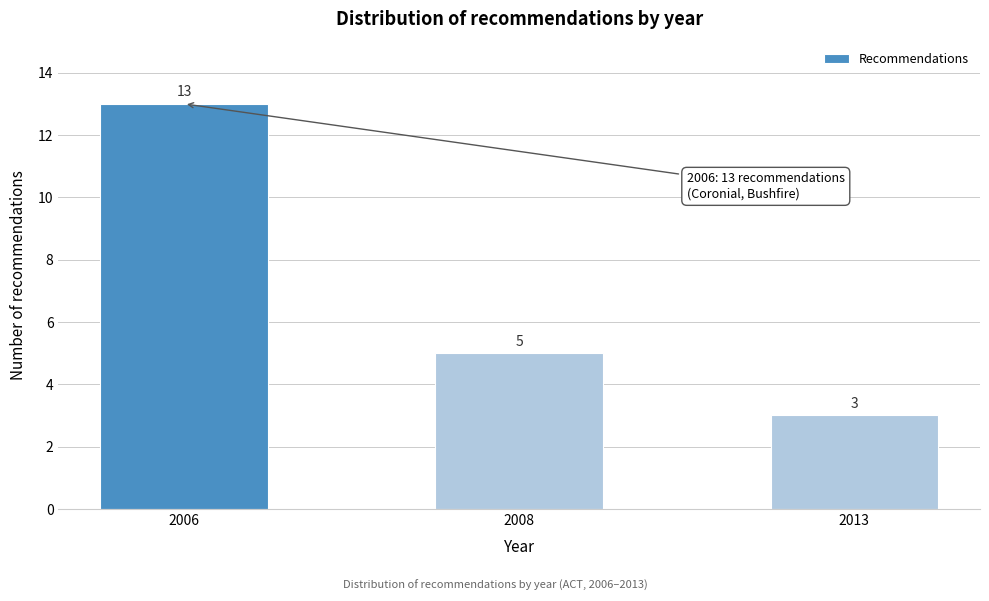

Reading left to right, transcribe all the data shown in this chart.

2006=13	2008=5	2013=3